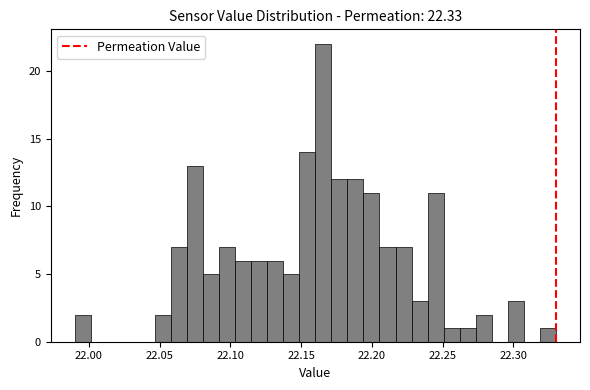

Around what value on the x-axis is the tallest bar? Give the approximate position of its centre, as read against the axis.

22.165